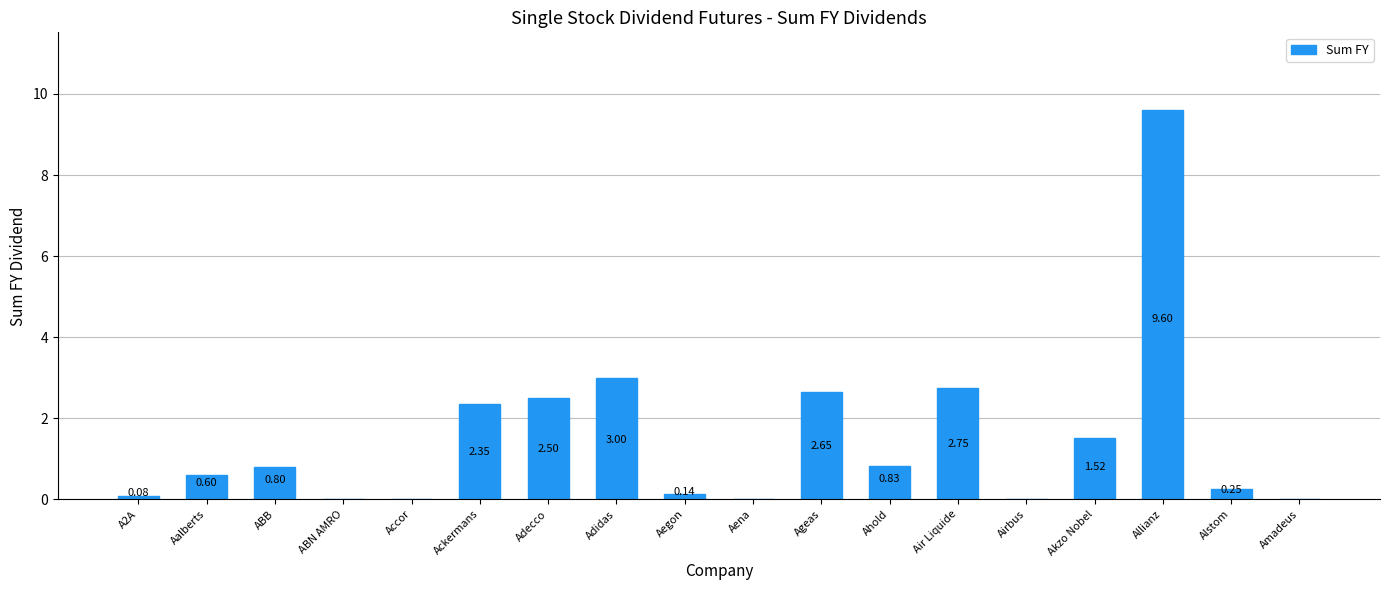

What is the sum of all values?

27.1